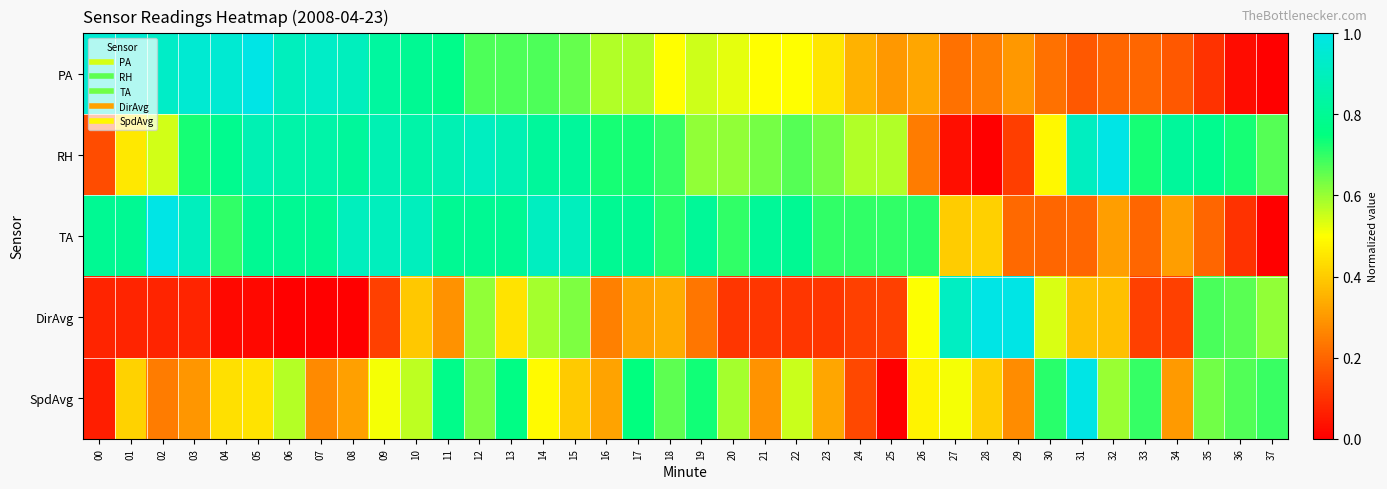

Reading left to right, extract all data points from this chart.

PA: 00=1.0	01=1.0	02=0.9	03=1.0	04=1.0	05=1.0	06=0.9	07=0.9	08=0.9	09=0.8	10=0.8	11=0.8	12=0.7	13=0.7	14=0.7	15=0.7	16=0.6	17=0.6	18=0.5	19=0.5	20=0.5	21=0.5	22=0.5	23=0.4	24=0.3	25=0.3	26=0.3	27=0.2	28=0.2	29=0.3	30=0.2	31=0.2	32=0.2	33=0.2	34=0.2	35=0.1	36=0.0	37=0.0
RH: 00=0.2	01=0.5	02=0.5	03=0.7	04=0.8	05=0.9	06=0.8	07=0.8	08=0.8	09=0.9	10=0.8	11=0.9	12=0.9	13=0.9	14=0.8	15=0.8	16=0.7	17=0.7	18=0.7	19=0.6	20=0.6	21=0.6	22=0.7	23=0.6	24=0.6	25=0.6	26=0.2	27=0.0	28=0.0	29=0.1	30=0.5	31=0.9	32=1.0	33=0.7	34=0.8	35=0.8	36=0.7	37=0.7
TA: 00=0.8	01=0.8	02=1.0	03=0.9	04=0.7	05=0.8	06=0.8	07=0.8	08=0.9	09=0.9	10=0.9	11=0.8	12=0.8	13=0.8	14=0.9	15=0.9	16=0.8	17=0.8	18=0.7	19=0.8	20=0.7	21=0.8	22=0.8	23=0.7	24=0.7	25=0.7	26=0.7	27=0.4	28=0.4	29=0.2	30=0.2	31=0.2	32=0.3	33=0.2	34=0.3	35=0.2	36=0.1	37=0.0
DirAvg: 00=0.1	01=0.1	02=0.1	03=0.1	04=0.0	05=0.0	06=0.0	07=0.0	08=0.0	09=0.1	10=0.4	11=0.3	12=0.6	13=0.4	14=0.6	15=0.6	16=0.2	17=0.3	18=0.3	19=0.2	20=0.1	21=0.1	22=0.1	23=0.1	24=0.1	25=0.1	26=0.5	27=0.9	28=1.0	29=1.0	30=0.5	31=0.4	32=0.4	33=0.1	34=0.1	35=0.7	36=0.7	37=0.6
SpdAvg: 00=0.1	01=0.4	02=0.2	03=0.3	04=0.4	05=0.4	06=0.6	07=0.3	08=0.3	09=0.5	10=0.6	11=0.8	12=0.6	13=0.8	14=0.5	15=0.4	16=0.3	17=0.7	18=0.7	19=0.7	20=0.6	21=0.3	22=0.6	23=0.3	24=0.1	25=0.0	26=0.5	27=0.5	28=0.4	29=0.3	30=0.7	31=1.0	32=0.6	33=0.7	34=0.3	35=0.6	36=0.7	37=0.7